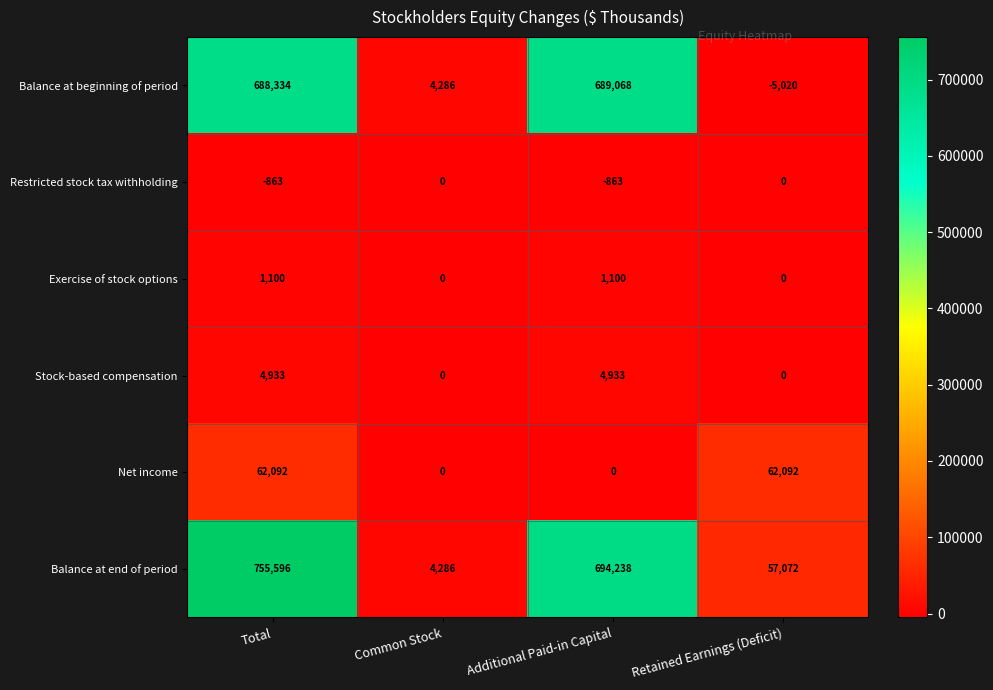

At Additional Paid-in Capital, list the series in order from largest to smallest.

Balance at end of period, Balance at beginning of period, Stock-based compensation, Exercise of stock options, Net income, Restricted stock tax withholding